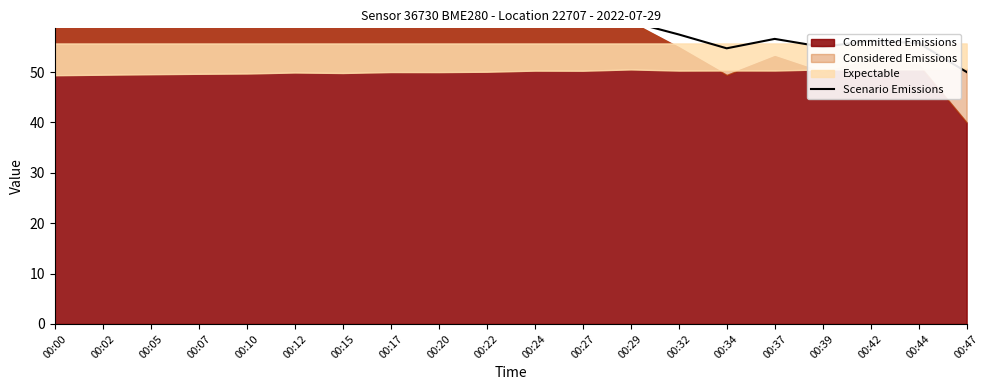

Reading left to right, extract all data points from this chart.

00:00=63.6	00:02=65.0	00:05=62.8	00:07=63.0	00:10=61.3	00:12=61.1	00:15=62.7	00:17=63.7	00:20=63.8	00:22=62.4	00:24=60.6	00:27=60.2	00:29=60.0	00:32=57.5	00:34=54.7	00:37=56.6	00:39=55.0	00:42=56.2	00:44=55.7	00:47=50.0